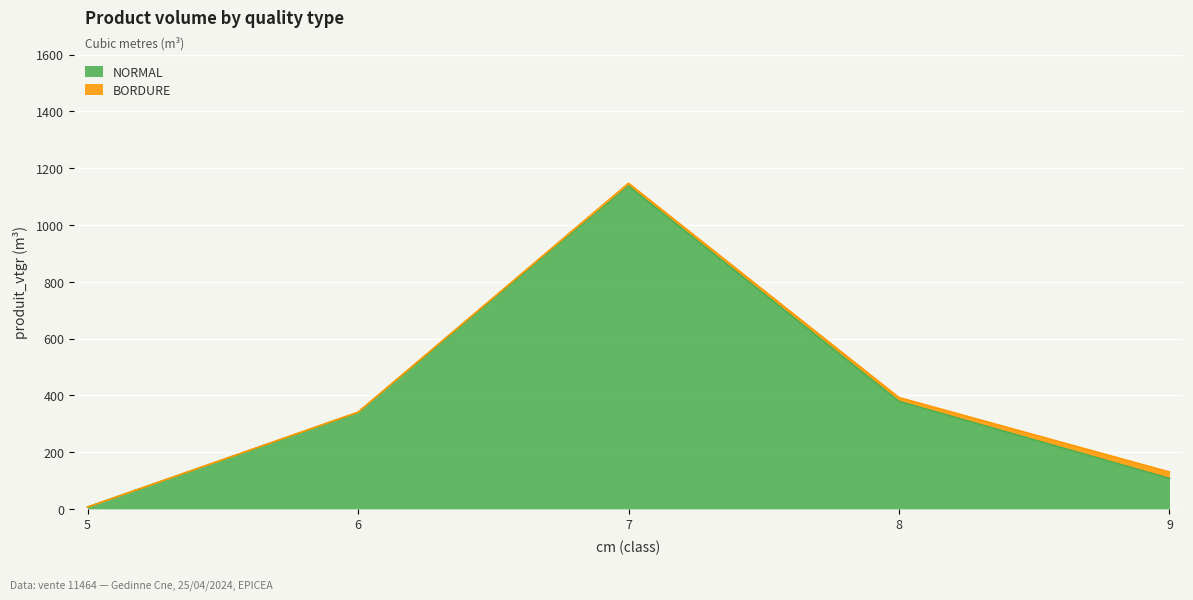

At which label is the value closest to 571?

8